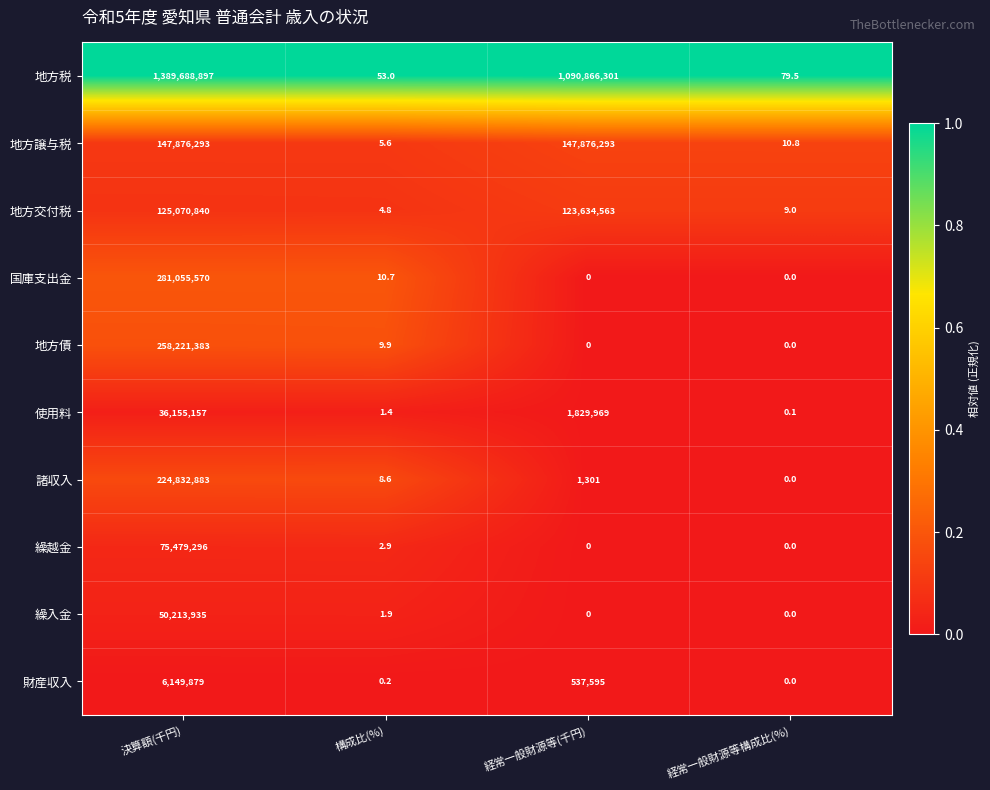

Which series has the largest total across all categories?

地方税